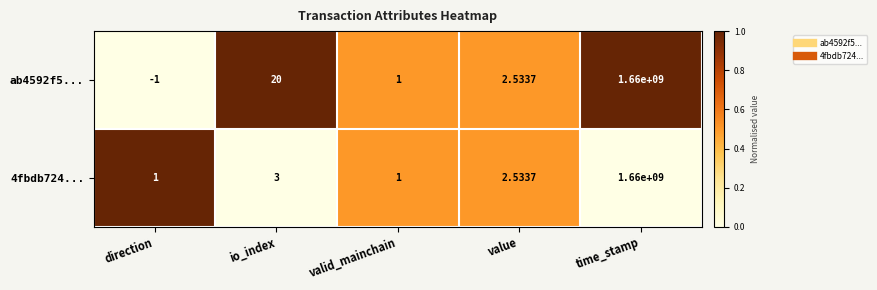

Is the value of 4fbdb724... at io_index greater than the value of ab4592f5... at time_stamp?

No